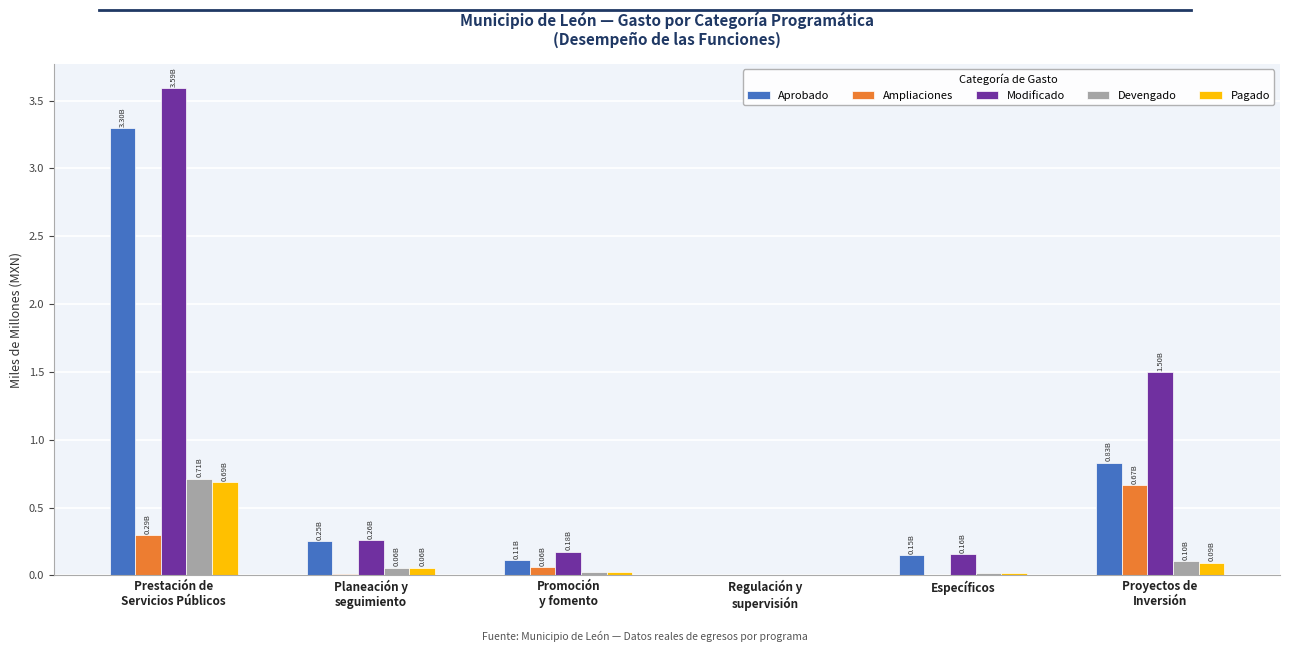

Where is Aprobado nearest to the value 1?

Proyectos de
Inversión